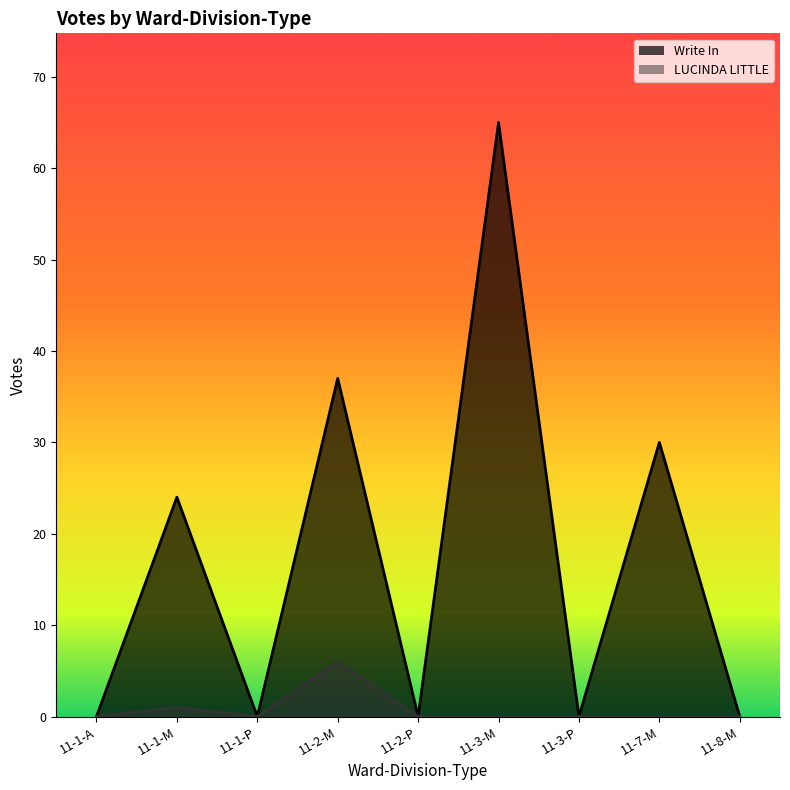

Which series changed the most between 11-2-M and 11-7-M?

Write In